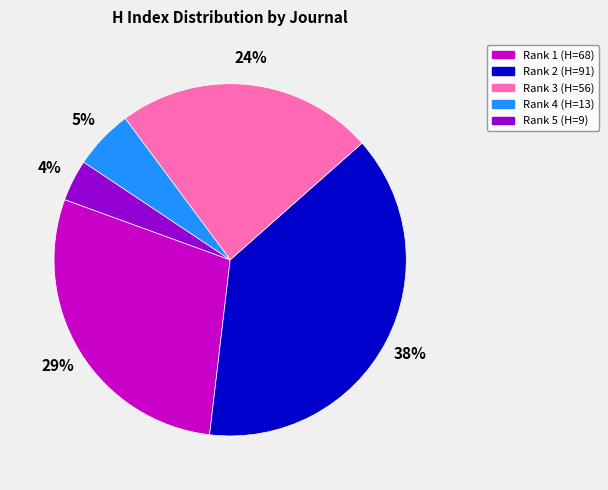

Does any single category account for the majority?

No